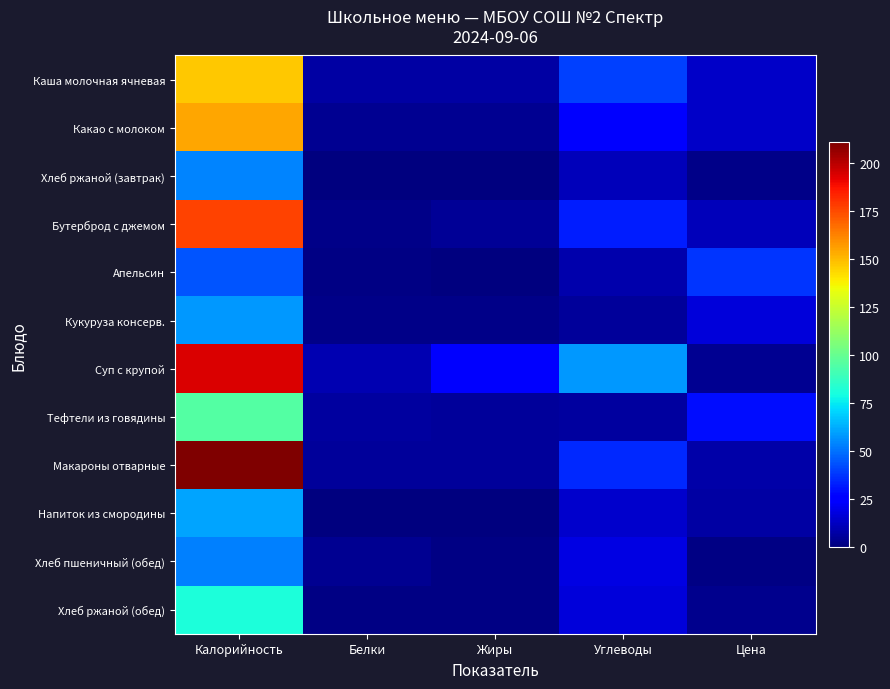

Between Жиры and Калорийность, which is larger?

Калорийность